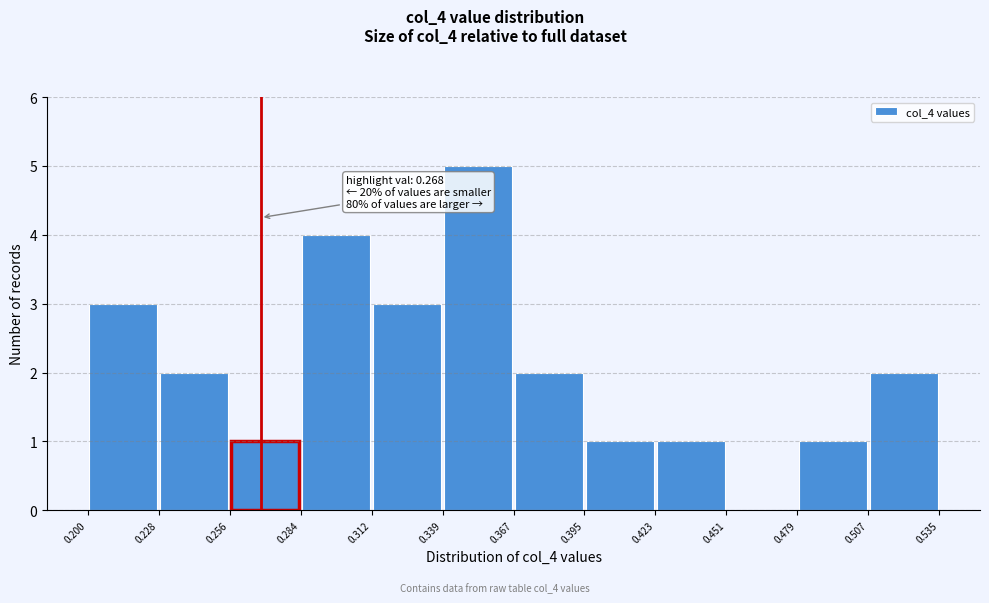

Which range on the x-axis has the tallest bar?

0.339 to 0.367